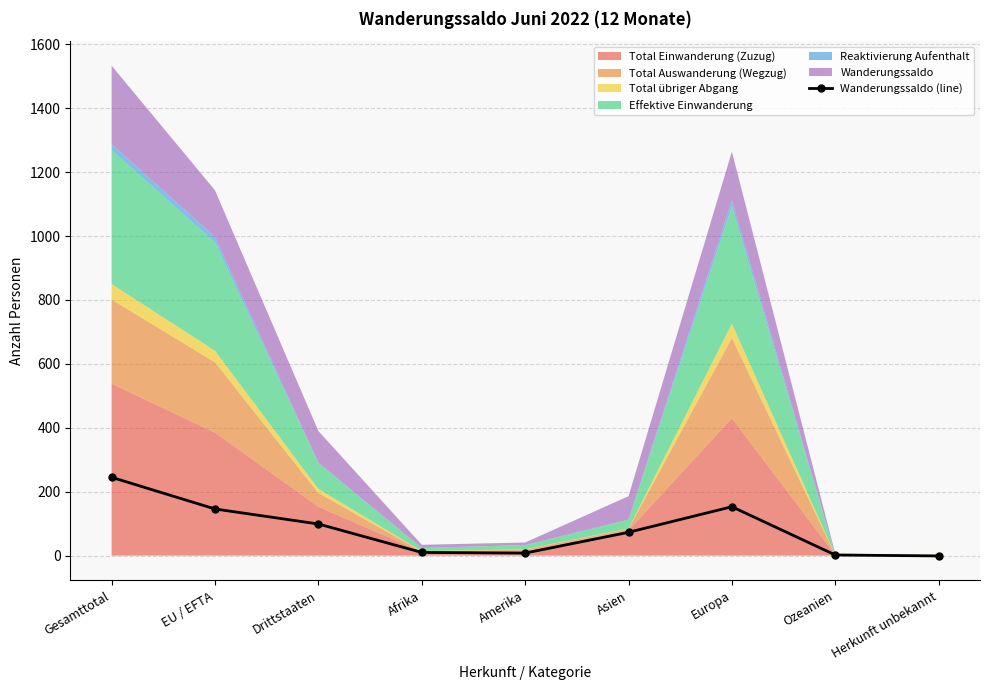

What is the smallest value displayed?

-1